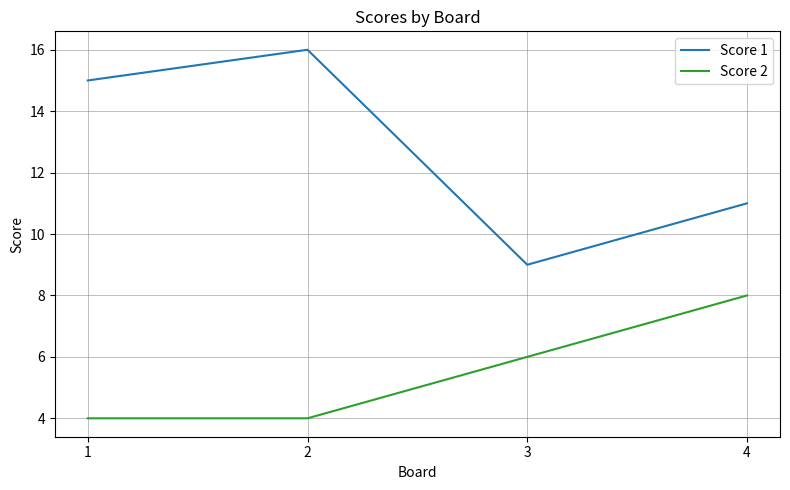

True or false: Score 1 and Score 2 intersect in this chart.

False